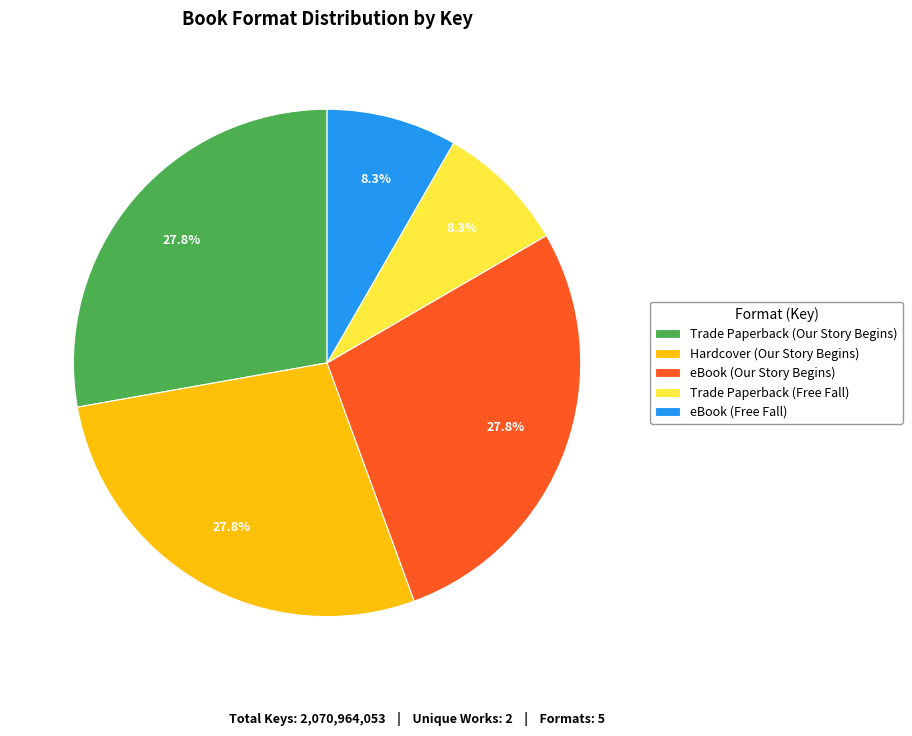

What percentage is NOT represented by eBook (Our Story Begins)?

72.2%